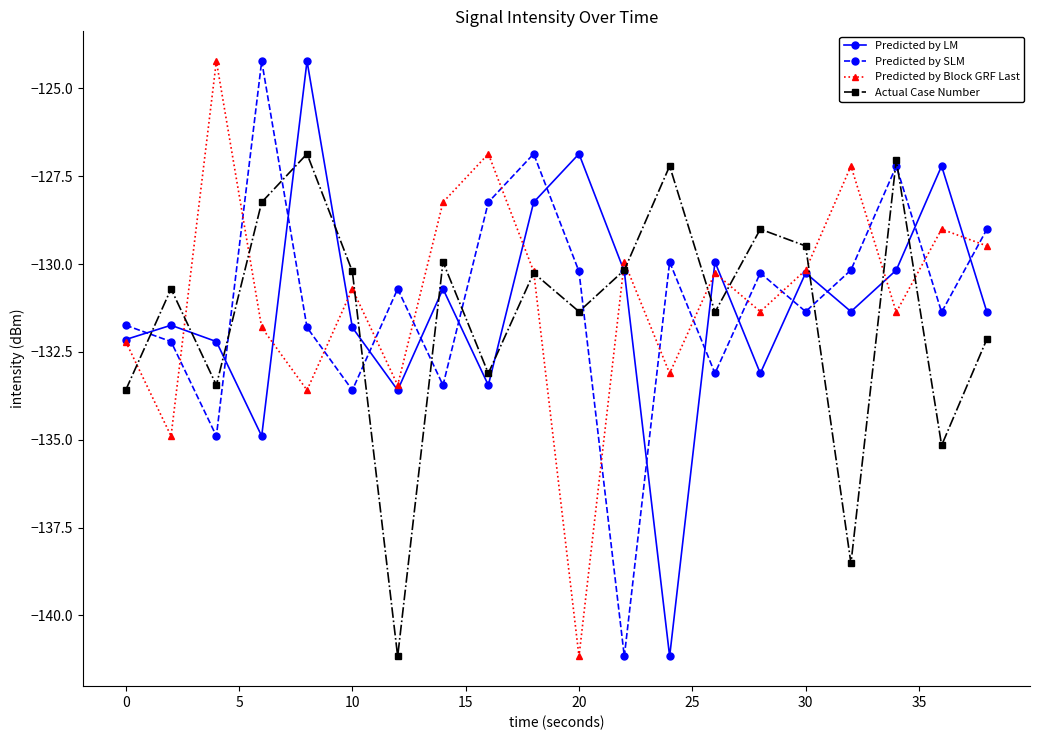

What are all the series names shown in the legend?

Predicted by LM, Predicted by SLM, Predicted by Block GRF Last, Actual Case Number